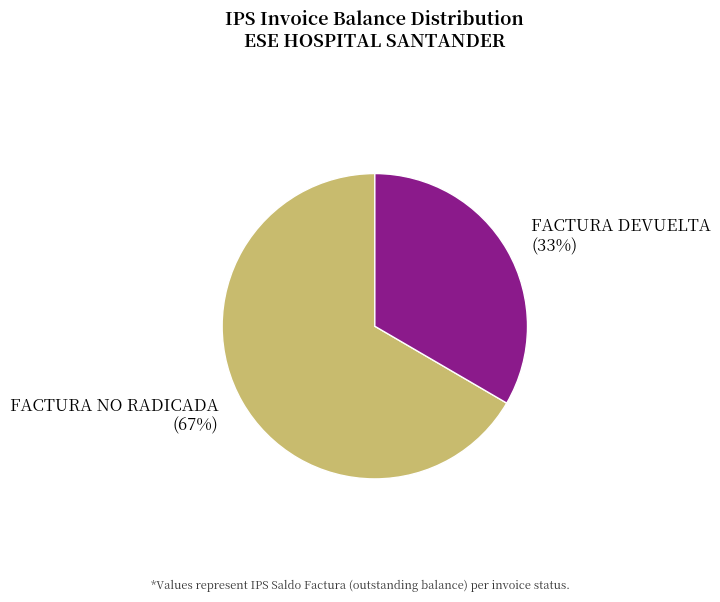

How many segments does this pie chart have?

2